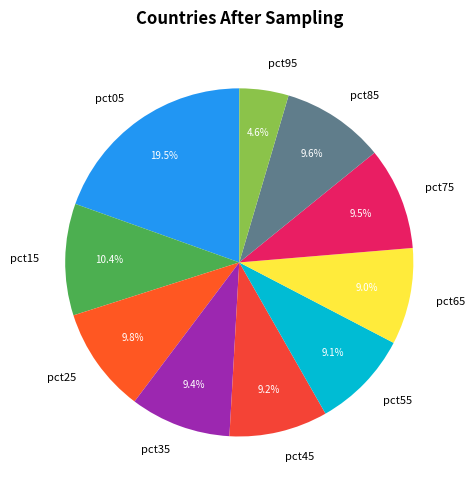

The pct15 slice represents 16% of the pie. True or false?

False